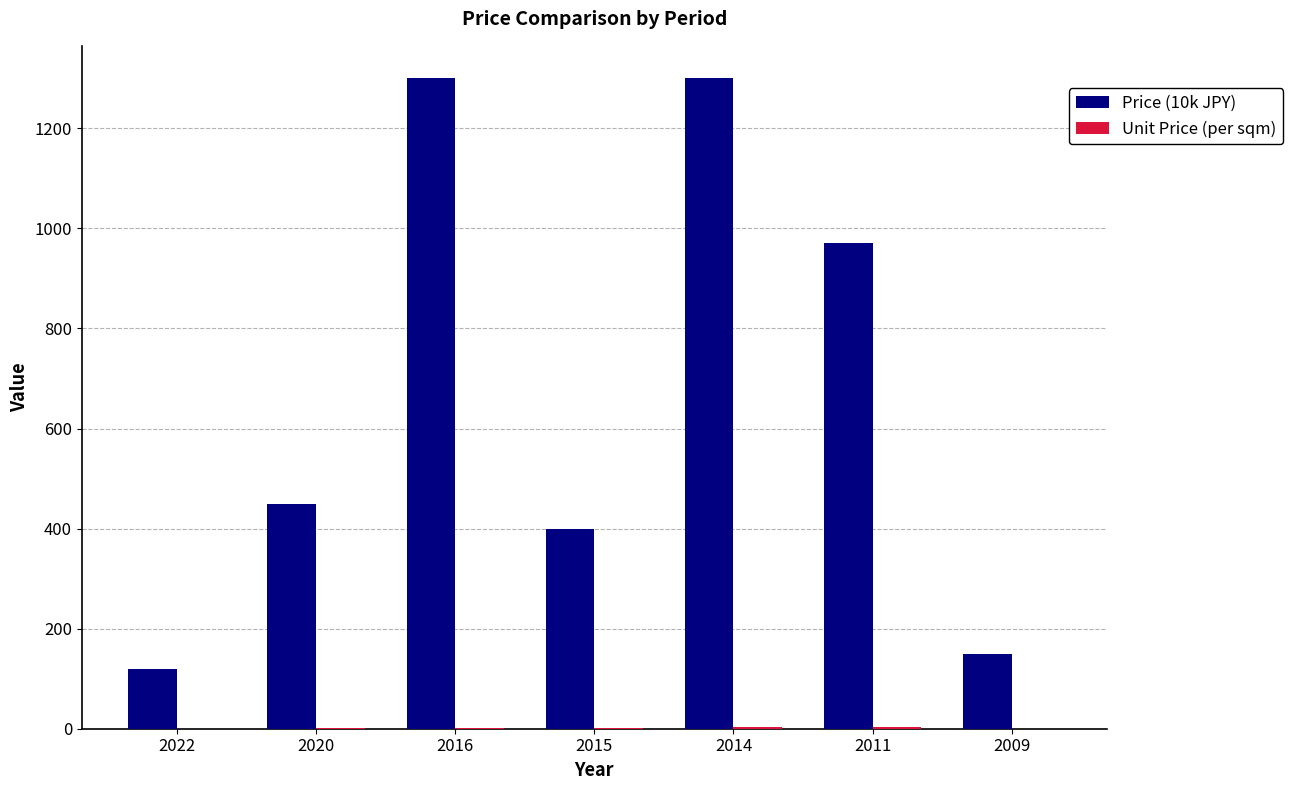

Does the chart contain stacked bars?

No